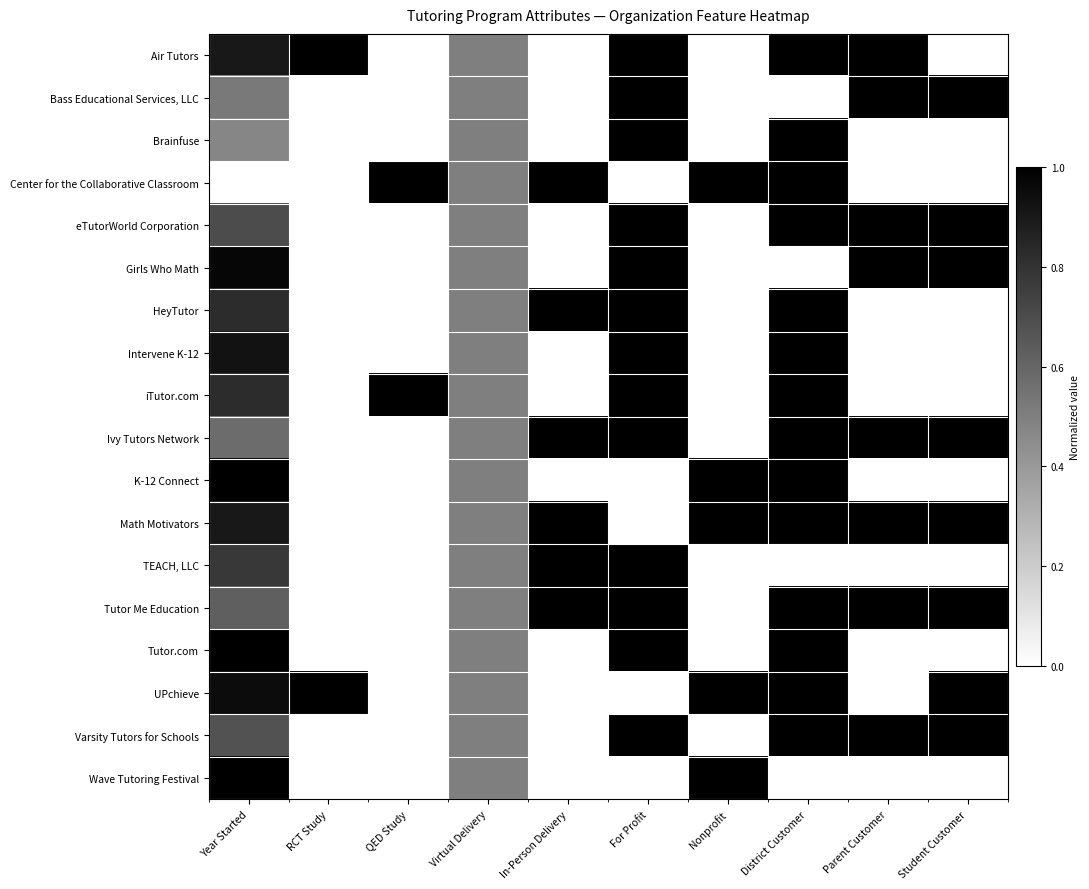

How many data points does each series have?

10